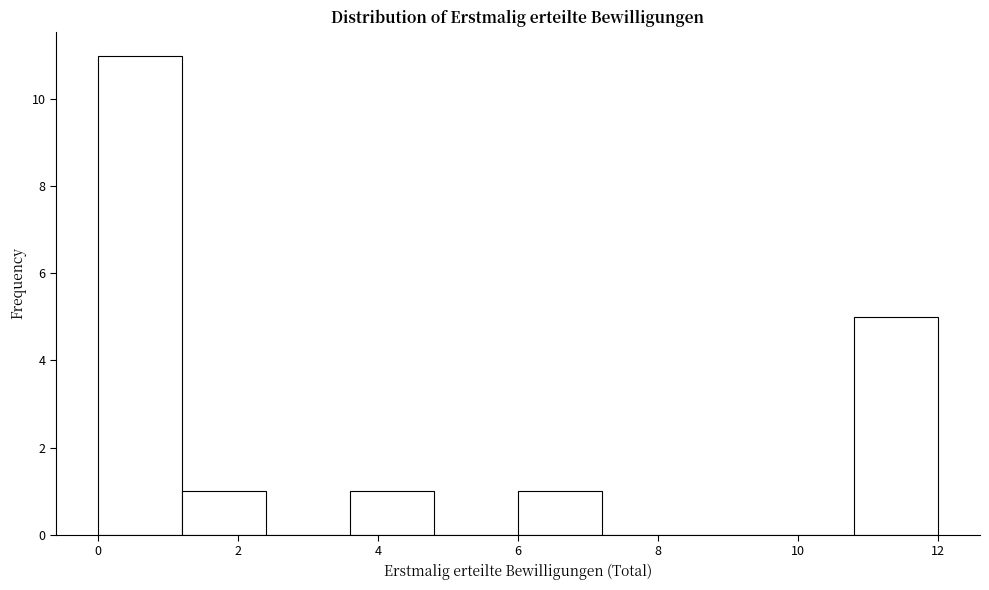

Reading left to right, list every bar in this chart as the range it spans on the x-axis followed by its height. The values are not printed on the chart, so give them approximately, as read against the axis.

0.0 to 1.2: 11
1.2 to 2.4: 1
2.4 to 3.6: 0
3.6 to 4.8: 1
4.8 to 6.0: 0
6.0 to 7.2: 1
7.2 to 8.4: 0
8.4 to 9.6: 0
9.6 to 10.8: 0
10.8 to 12.0: 5